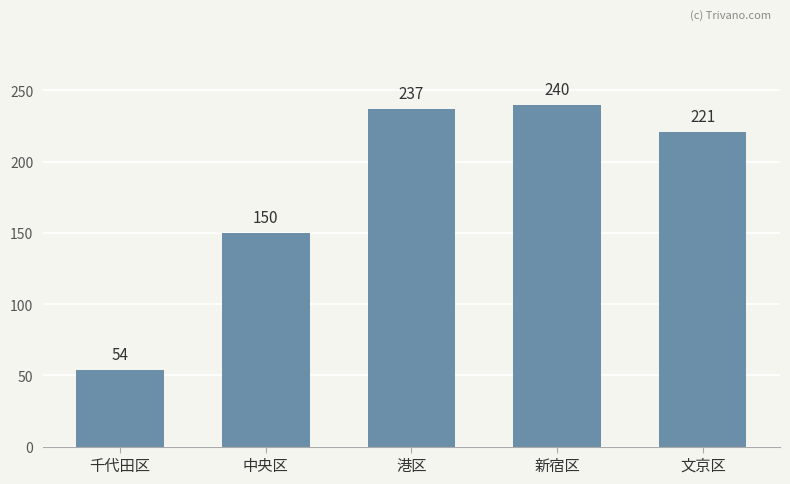

Where is the data nearest to the value 147?

中央区